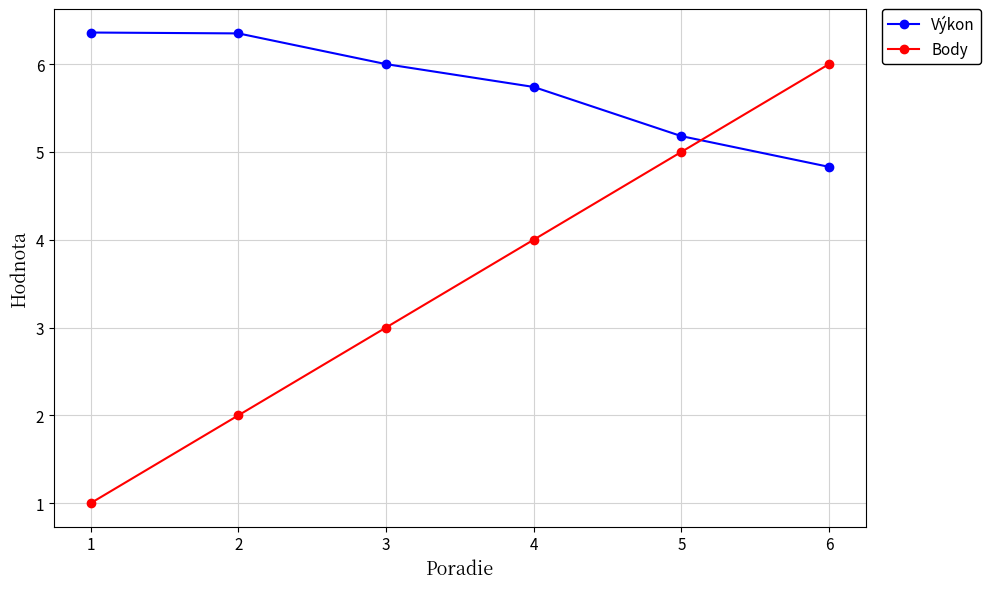

What are all the series names shown in the legend?

Výkon, Body